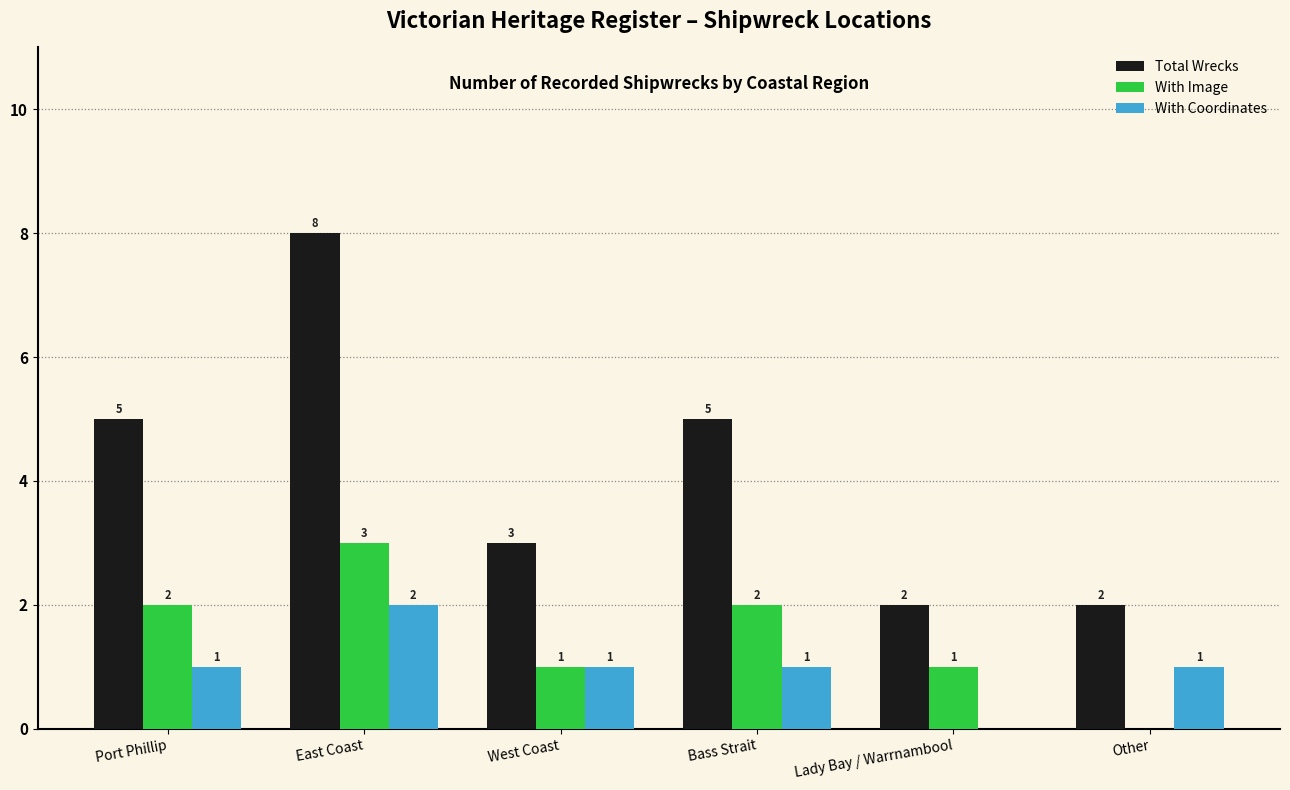

What is the sum of all Total Wrecks values?

25